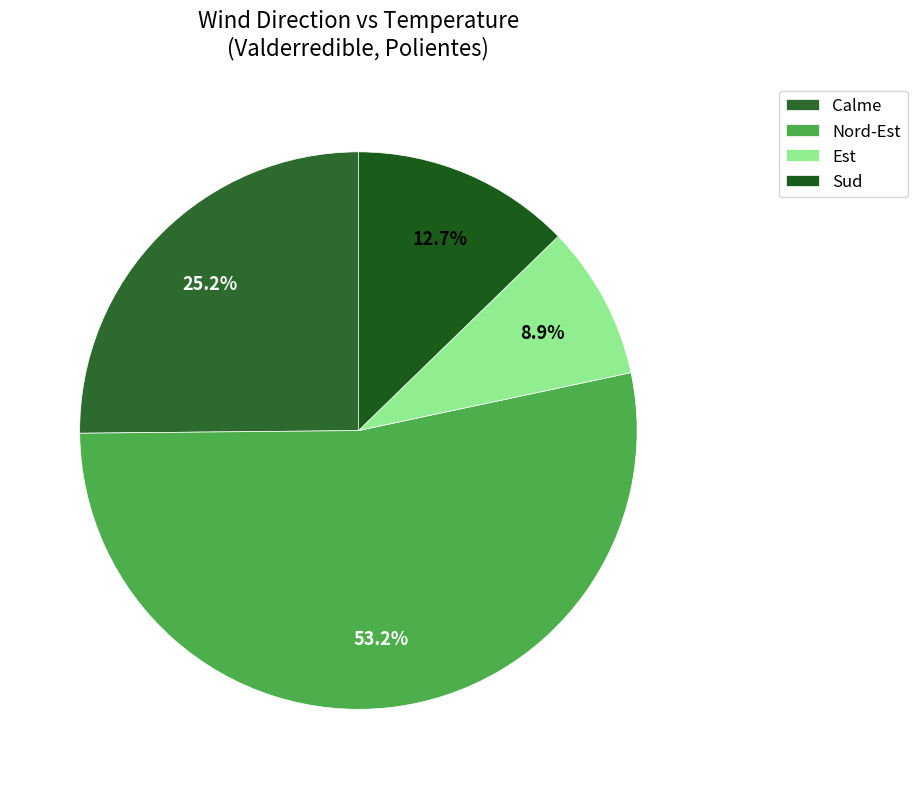

Which slice is the largest?

Nord-Est